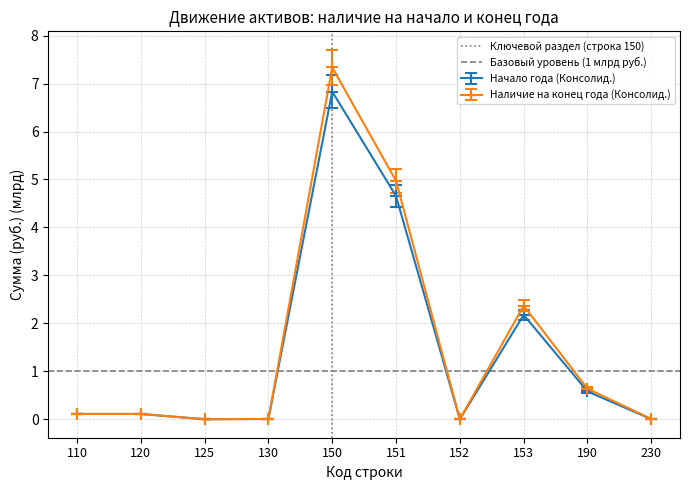

The value of Наличие на конец года (Консолид.) at 125 is -2.7. True or false?

False